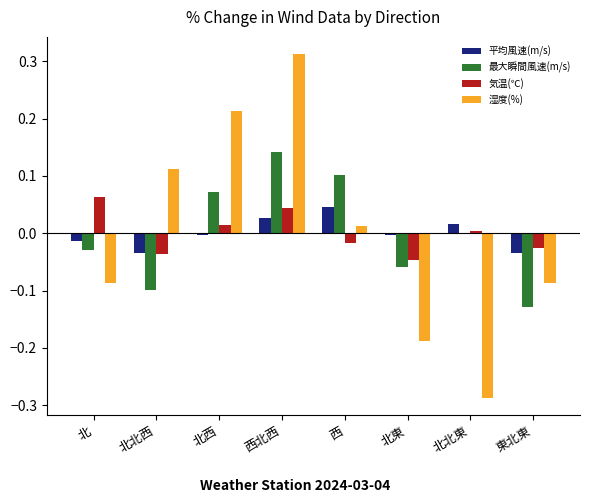

How many groups of bars are there?

8